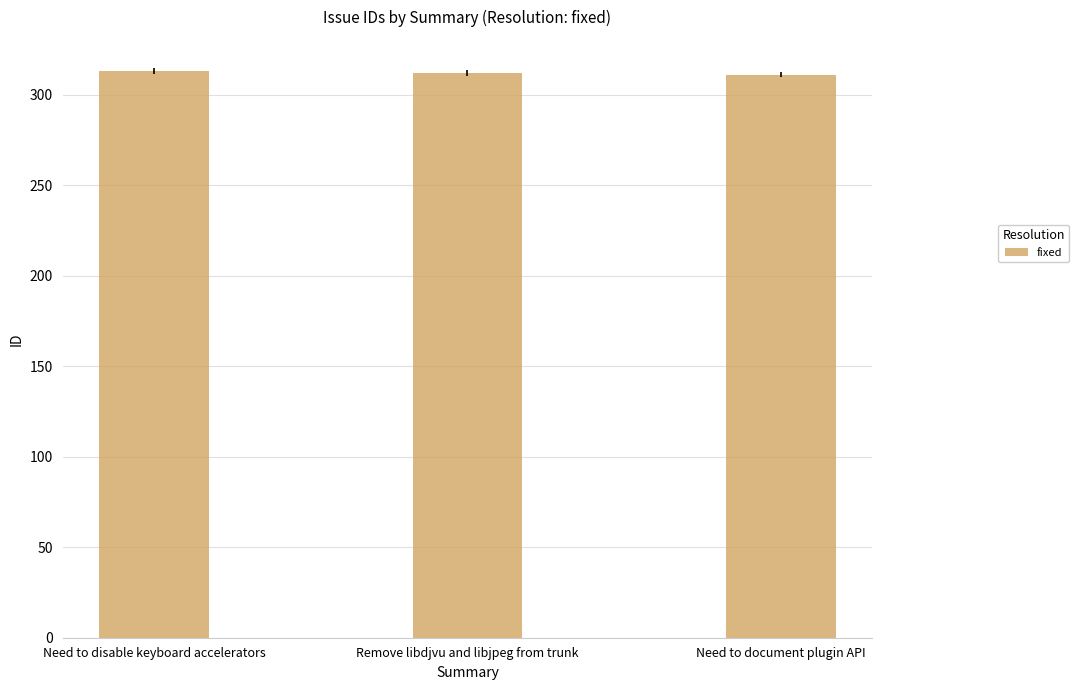

What value does the data have at Need to disable keyboard accelerators?

313